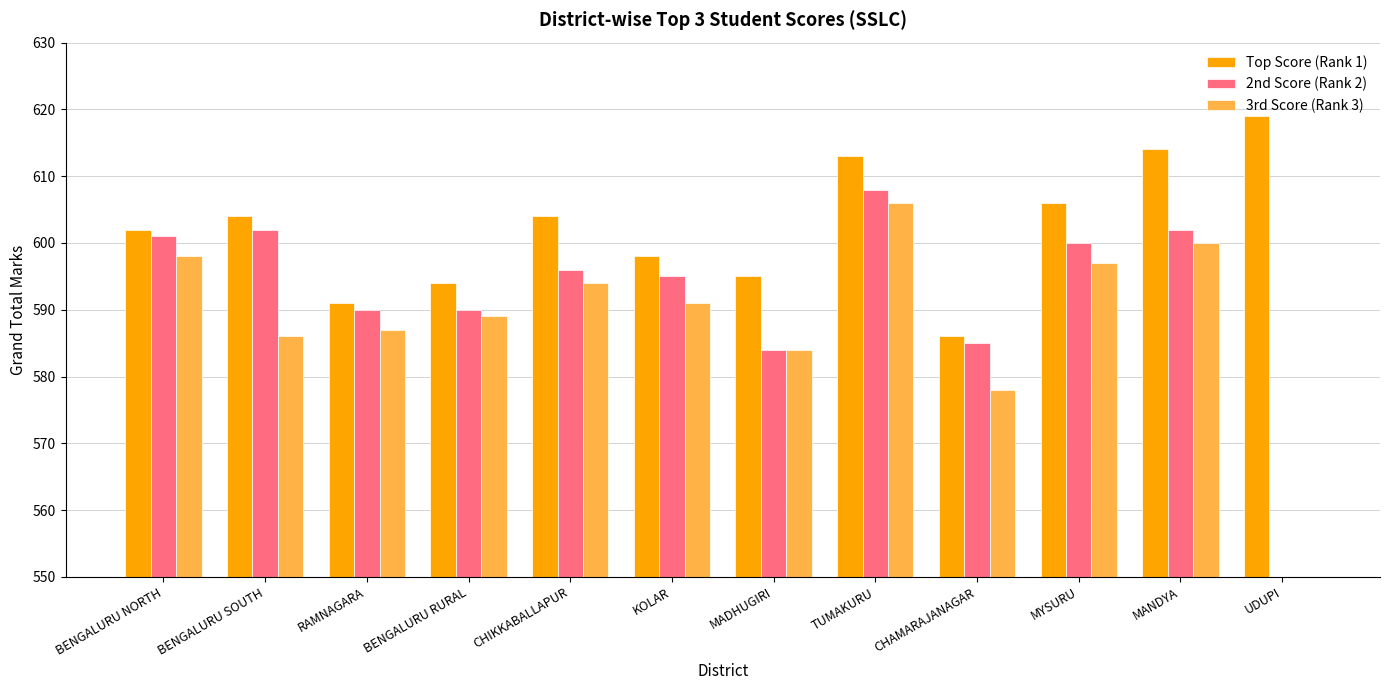

Reading left to right, transcribe all the data shown in this chart.

Top Score (Rank 1): 602	604	591	594	604	598	595	613	586	606	614	619
2nd Score (Rank 2): 601	602	590	590	596	595	584	608	585	600	602	0
3rd Score (Rank 3): 598	586	587	589	594	591	584	606	578	597	600	0